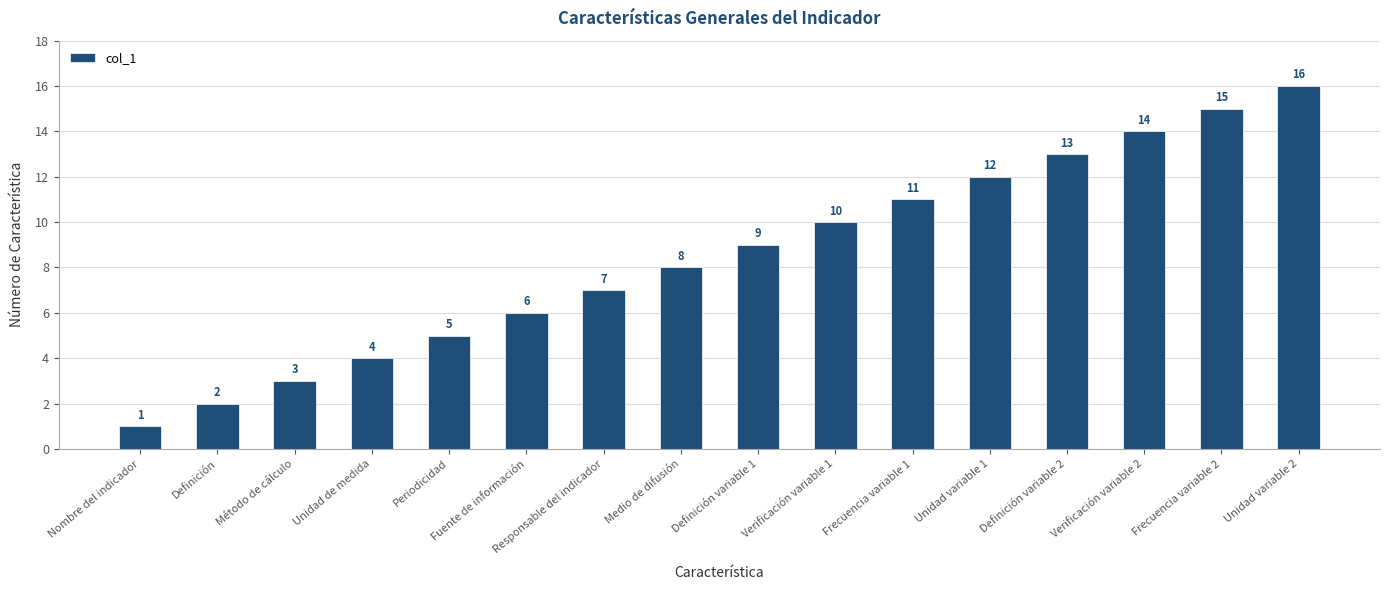

Reading left to right, extract all data points from this chart.

1	2	3	4	5	6	7	8	9	10	11	12	13	14	15	16